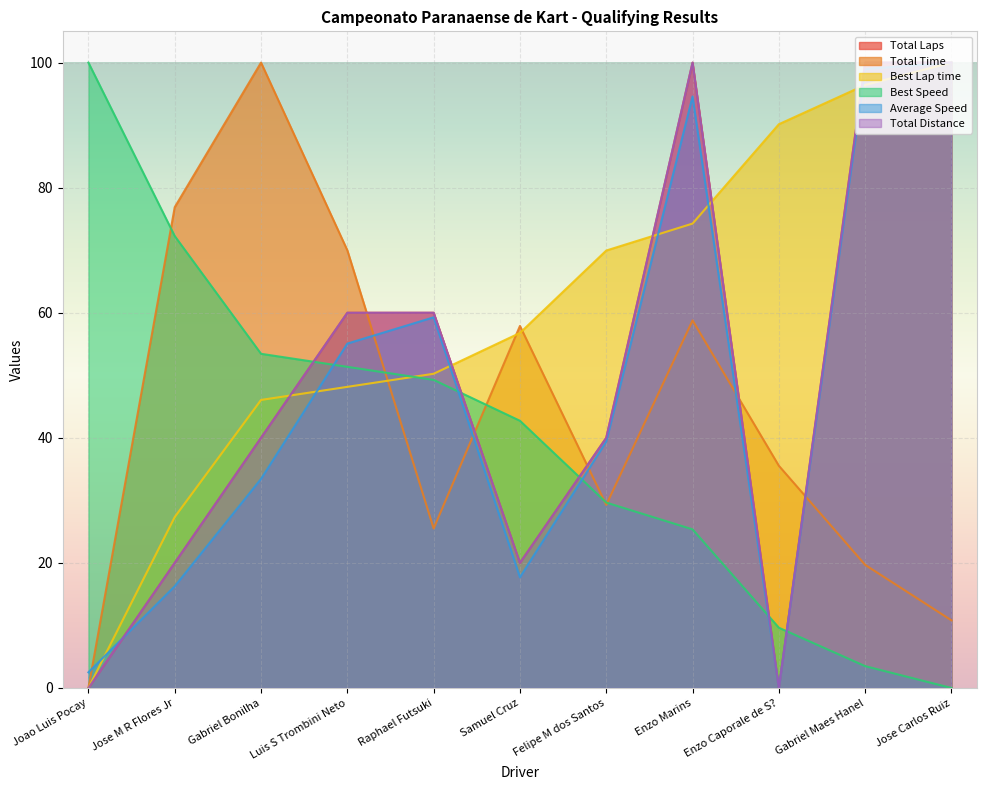

What are all the series names shown in the legend?

Total Laps, Total Time, Best Lap time, Best Speed, Average Speed, Total Distance